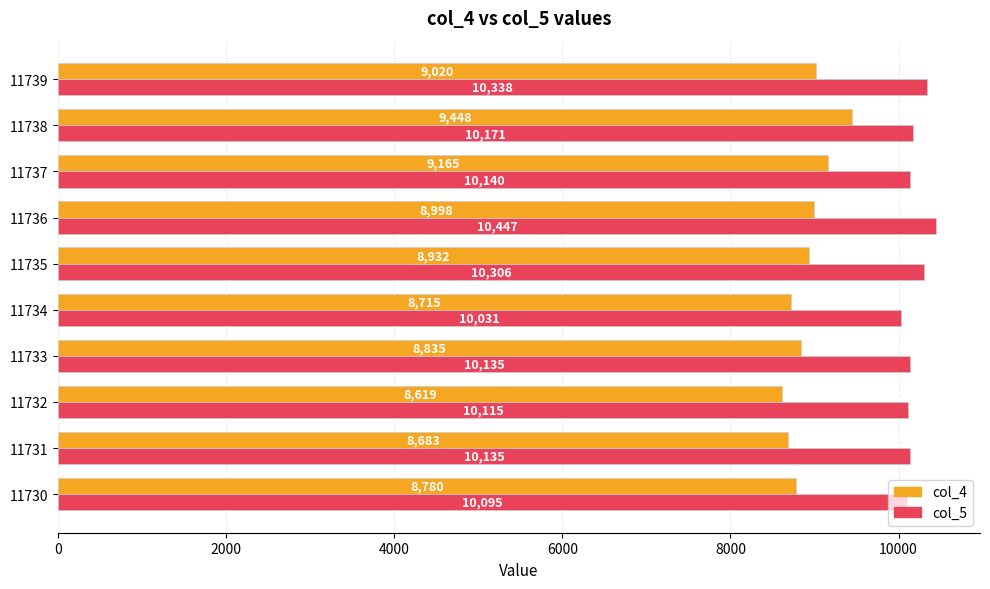

Is it true that col_4 equals 8932 at 11735?

True